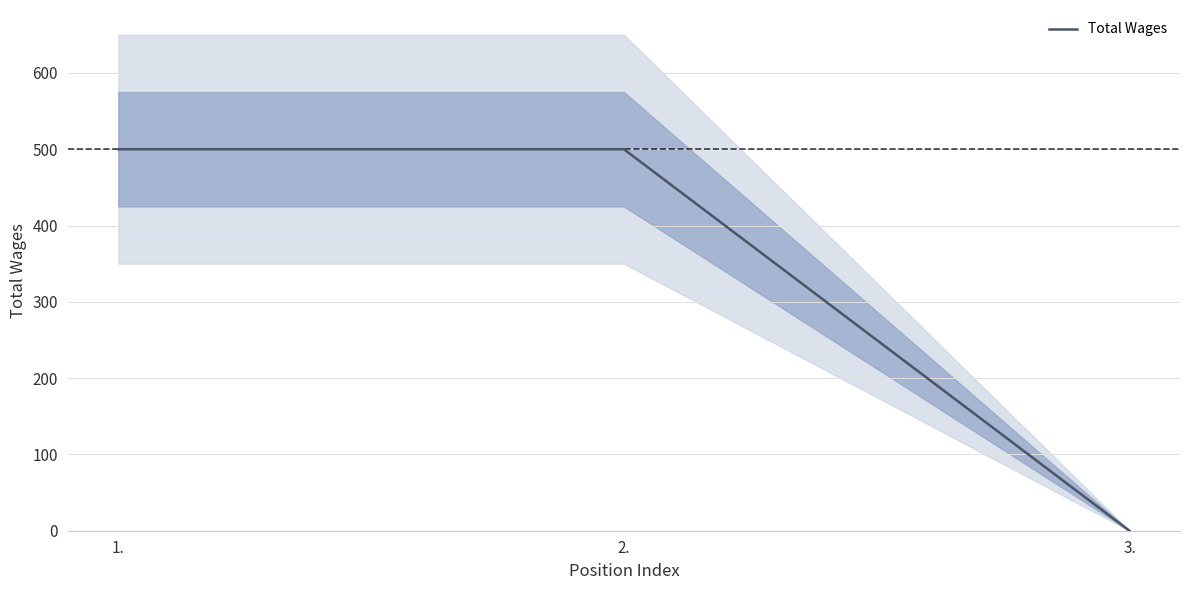

Which has a higher value, 2. or 1.?

2.